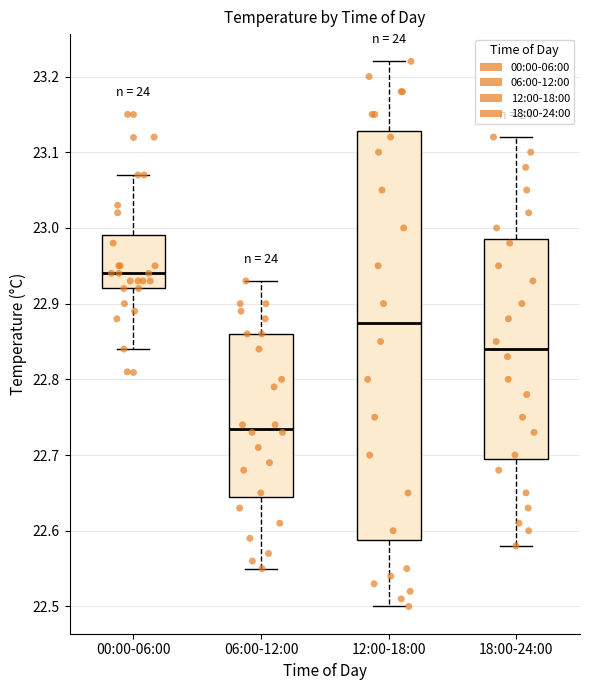

Reading left to right, read every box against the y-axis: the position of its median line, the range the box covers, and the ends of its whiskers. The values are not printed on the chart, so give them approximately, as read against the axis.

00:00-06:00: median 22.94, box 22.92 to 22.99, whiskers 22.84 to 23.07
06:00-12:00: median 22.74, box 22.65 to 22.86, whiskers 22.55 to 22.93
12:00-18:00: median 22.88, box 22.59 to 23.13, whiskers 22.50 to 23.22
18:00-24:00: median 22.84, box 22.70 to 22.99, whiskers 22.58 to 23.12